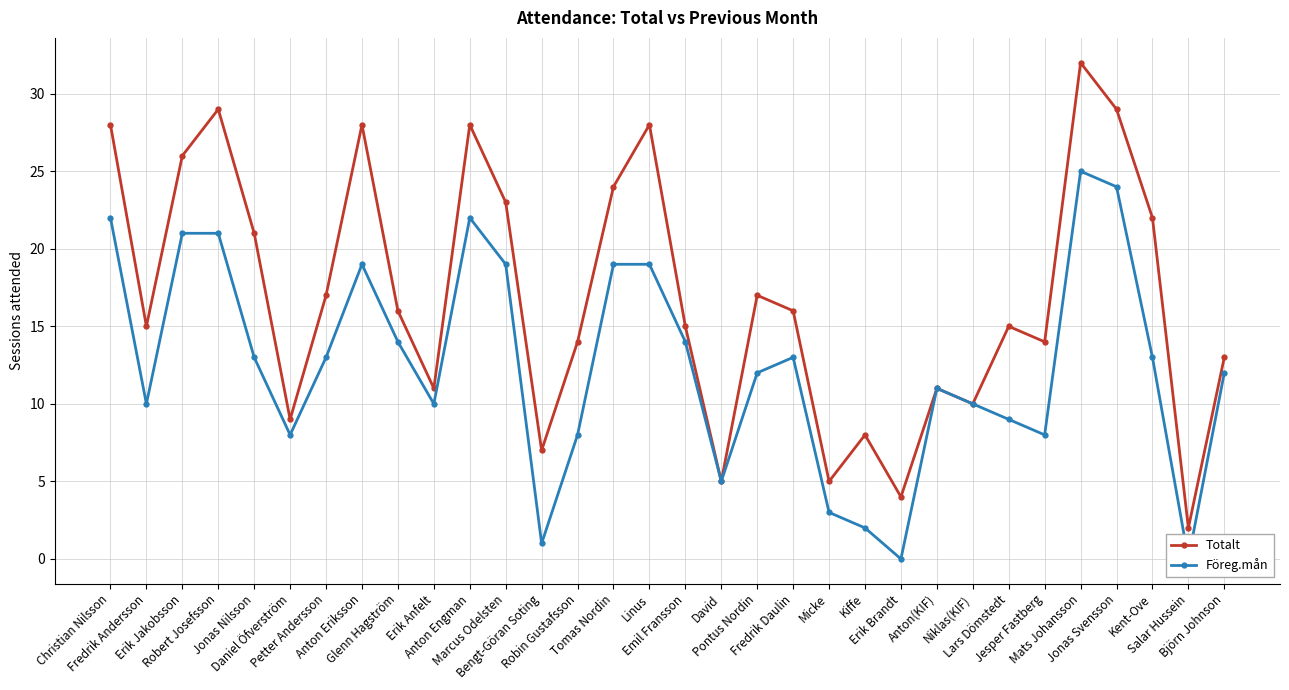

True or false: Föreg.mån and Totalt intersect in this chart.

False